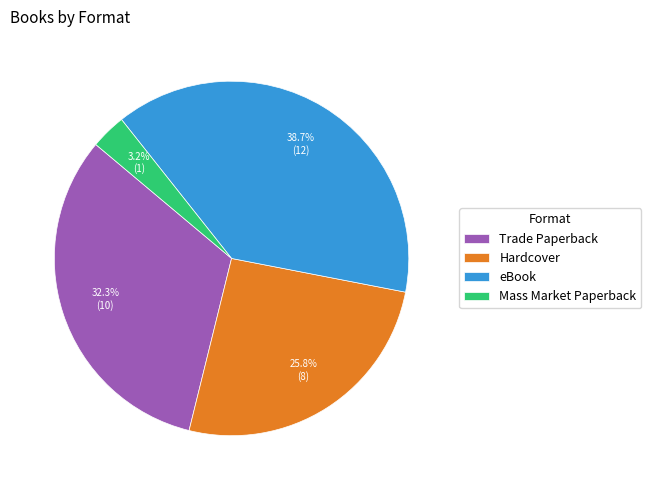

Is there a majority slice in this chart?

No